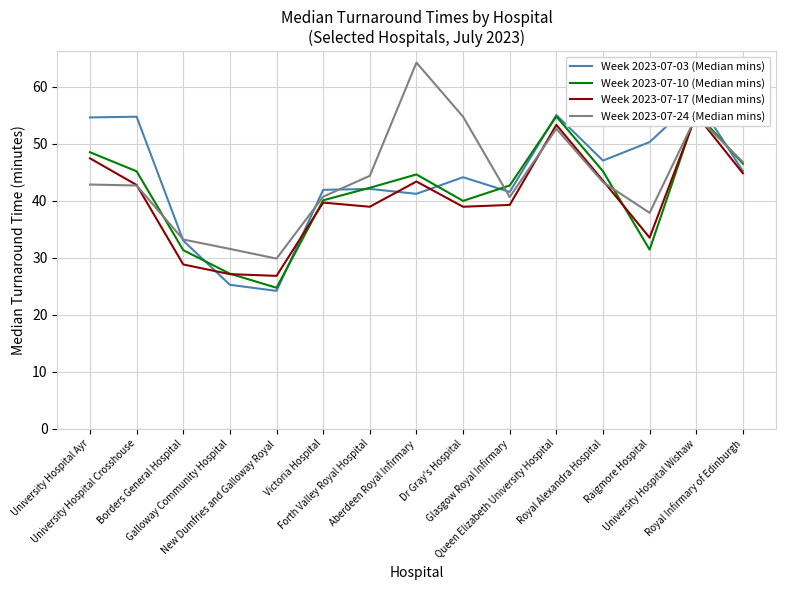

Which has a higher value, Victoria Hospital or University Hospital Wishaw?

University Hospital Wishaw